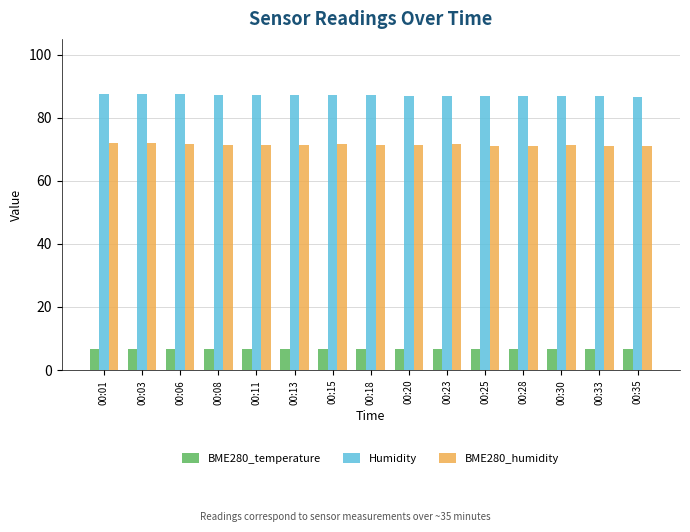

Is it true that Humidity equals 132.3 at 00:35?

False